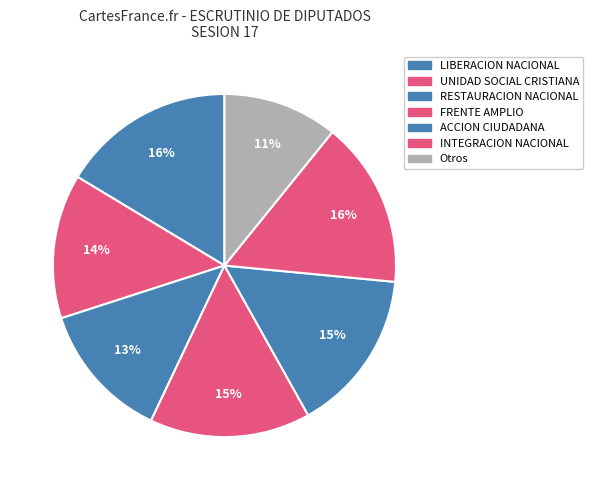

Is there a majority slice in this chart?

No